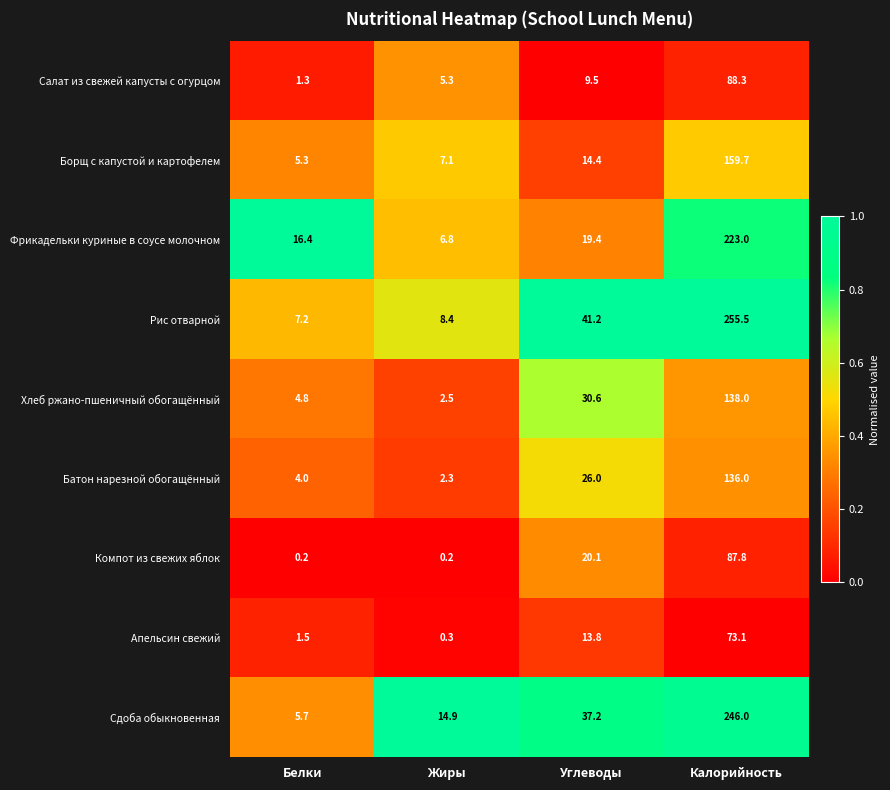

Is it true that Апельсин свежий equals 73.1 at Калорийность?

True